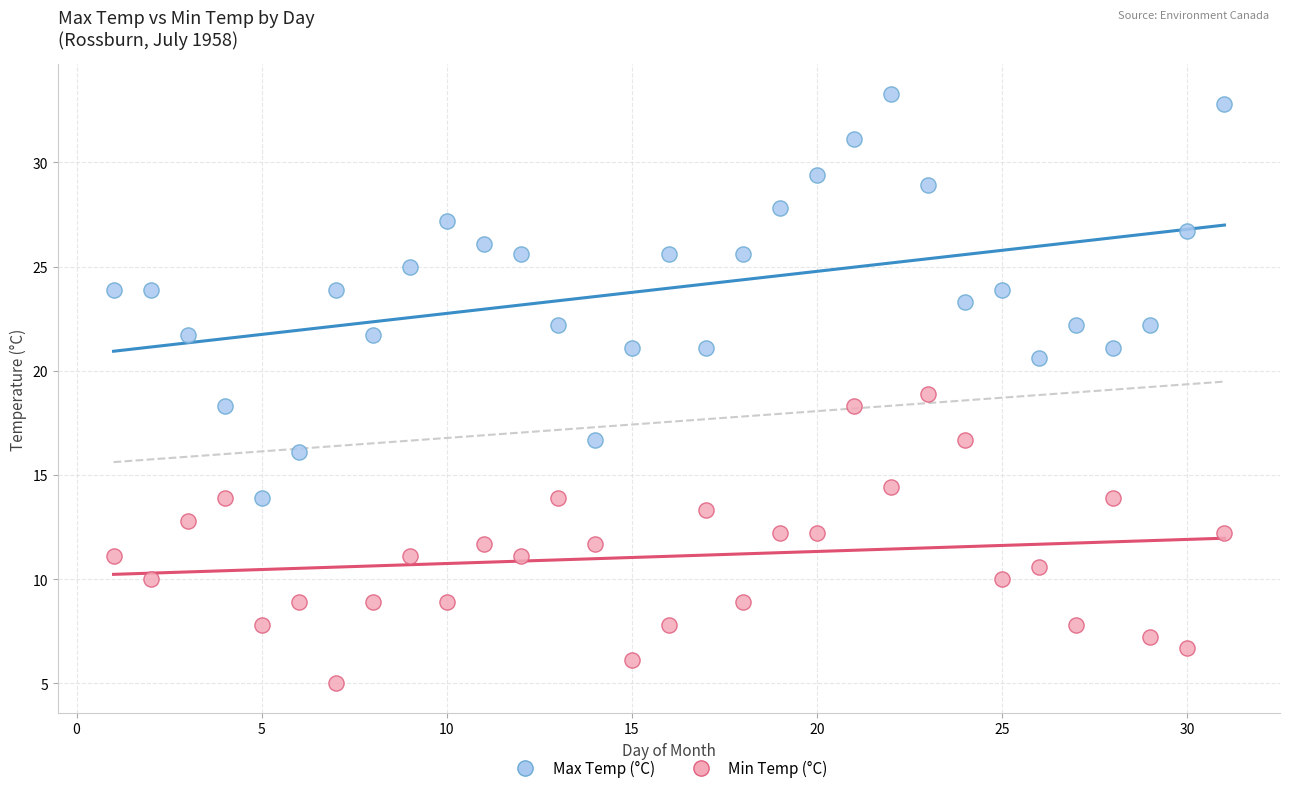

What is the X range (max minus min) for the scatter plot?

30.0